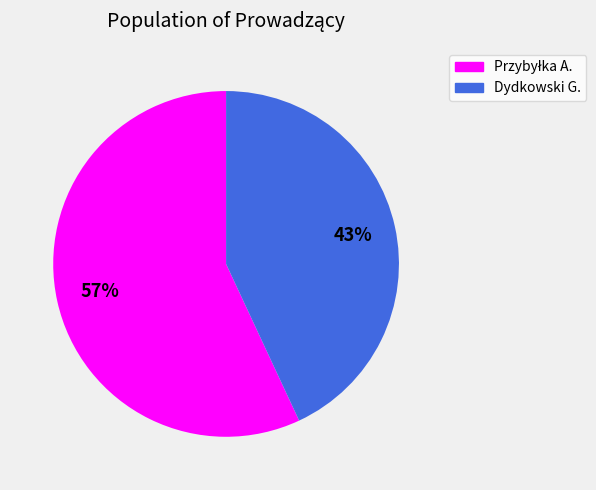

To the nearest percent, what is the average slice percentage?

50%